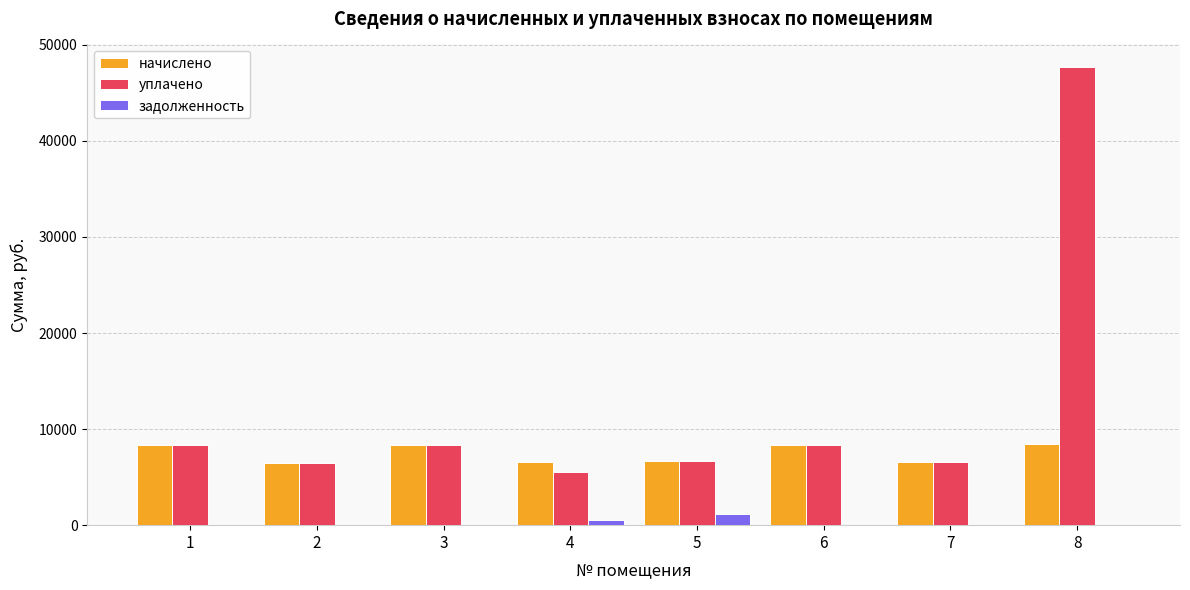

The value of уплачено at 7 is 3466.3. True or false?

False